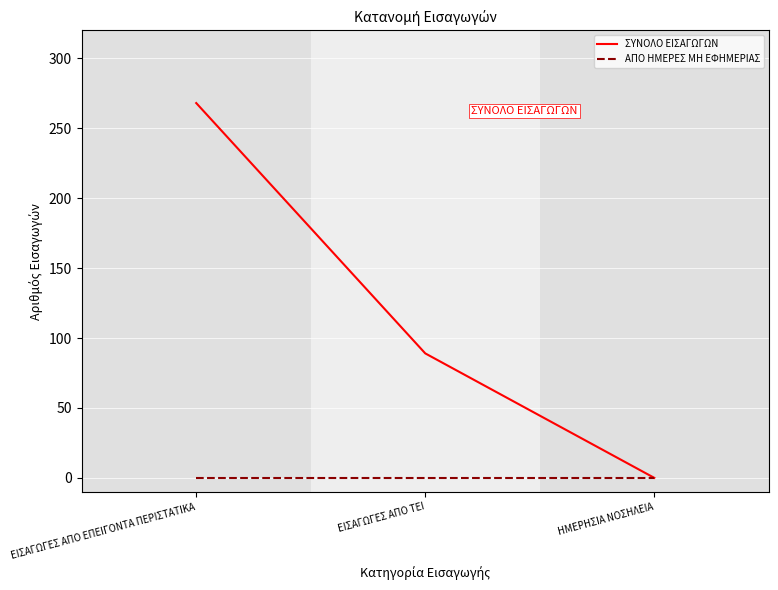

What is the highest value of the ΣΥΝΟΛΟ ΕΙΣΑΓΩΓΩΝ series?

268